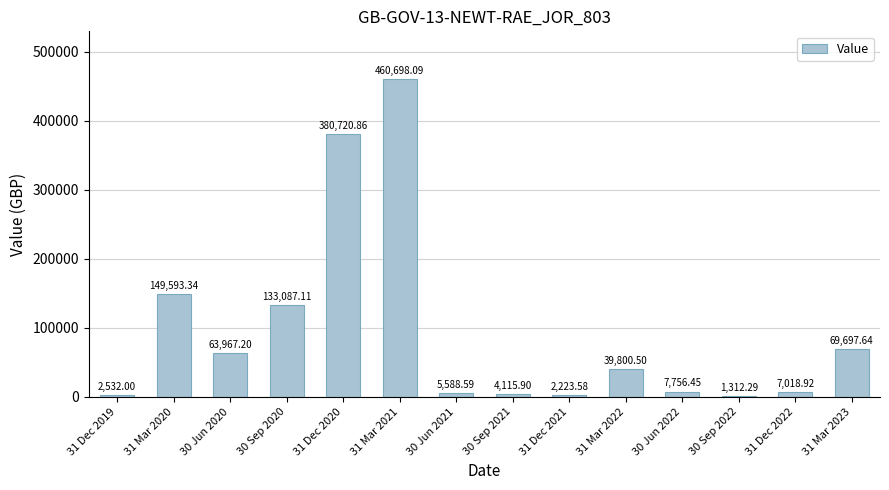

What is the maximum value shown in the chart?

460698.1